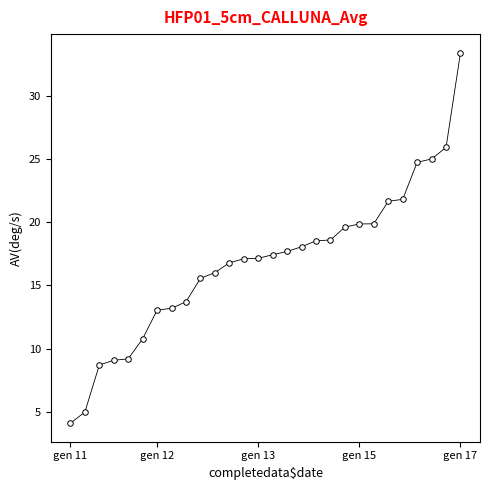

What is the difference between the maximum and second lowest values?

28.4